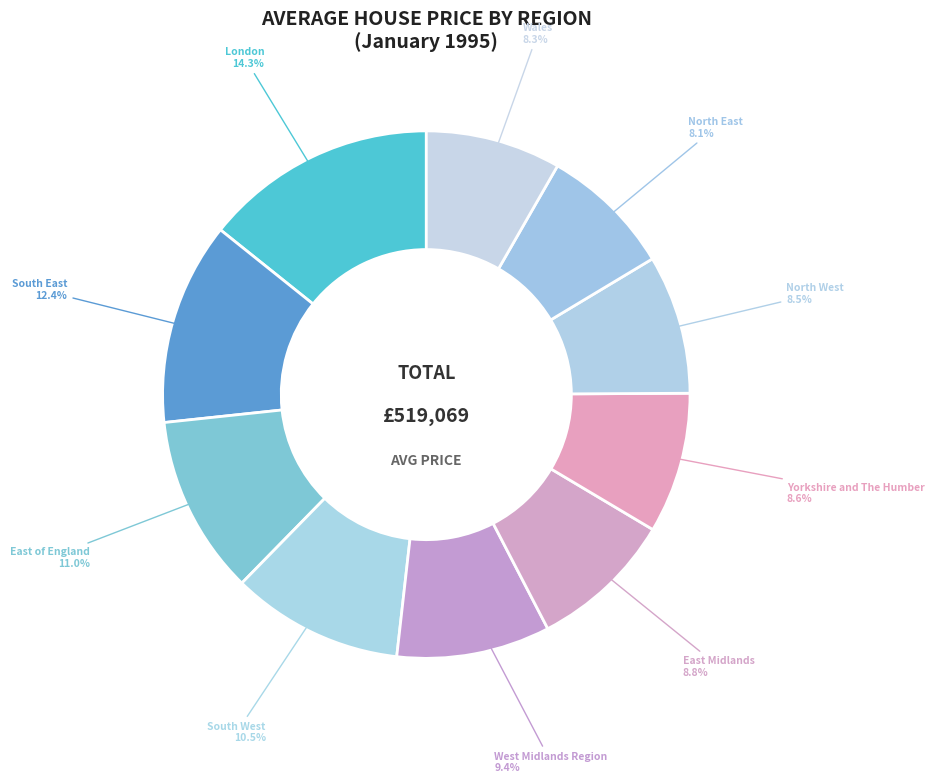

Is the sum of North East and Wales greater than half?

No